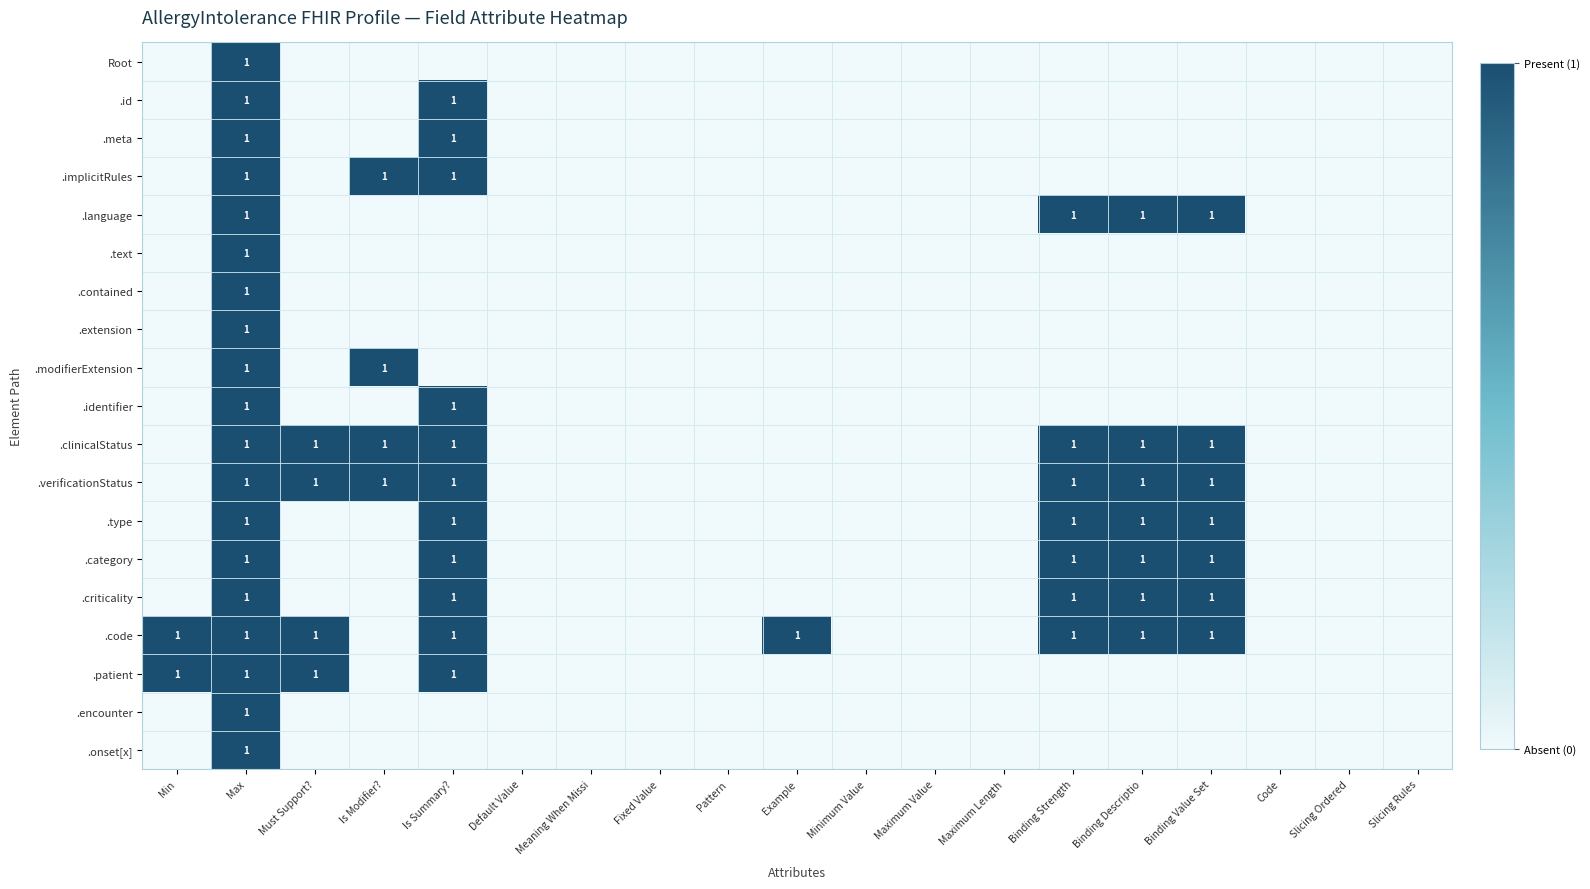

Is it true that .category equals 1 at Binding Strength?

True